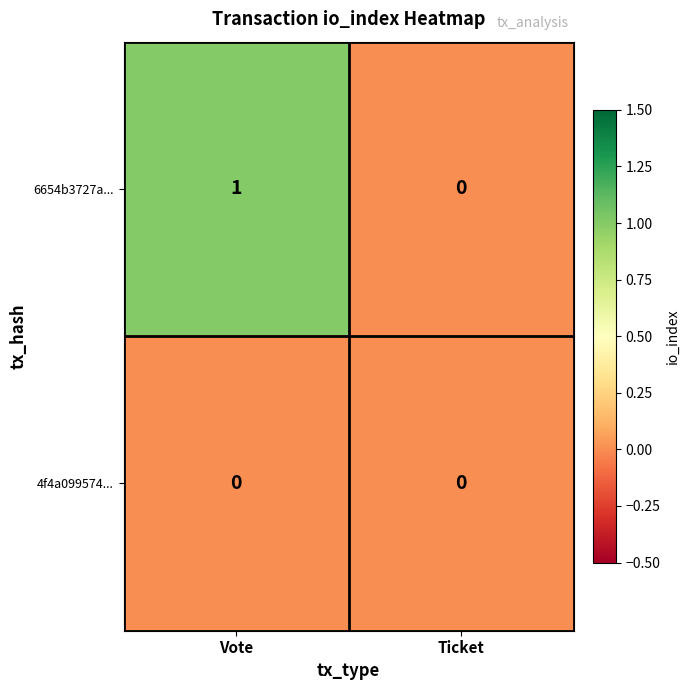

Reading left to right, list all the values displayed in this chart.

6654b3727a...: 1	0
4f4a099574...: 0	0